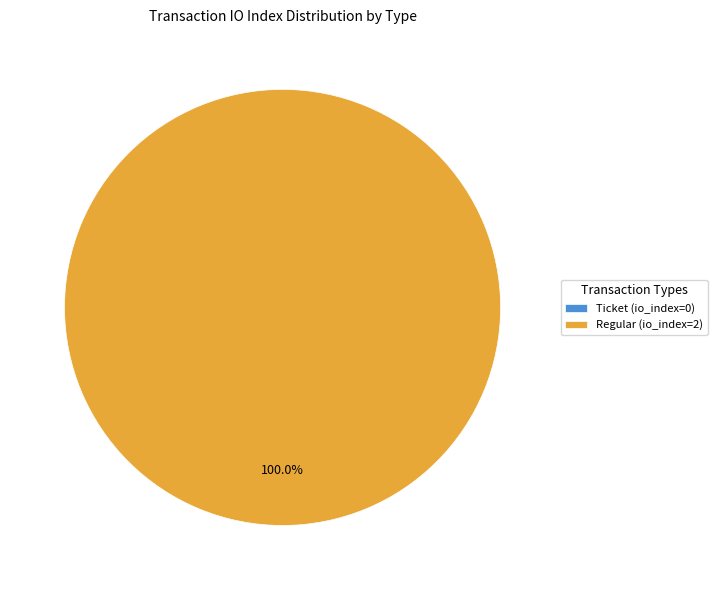

Rank the categories by value from lowest to highest.

Ticket (io_index=0), Regular (io_index=2)